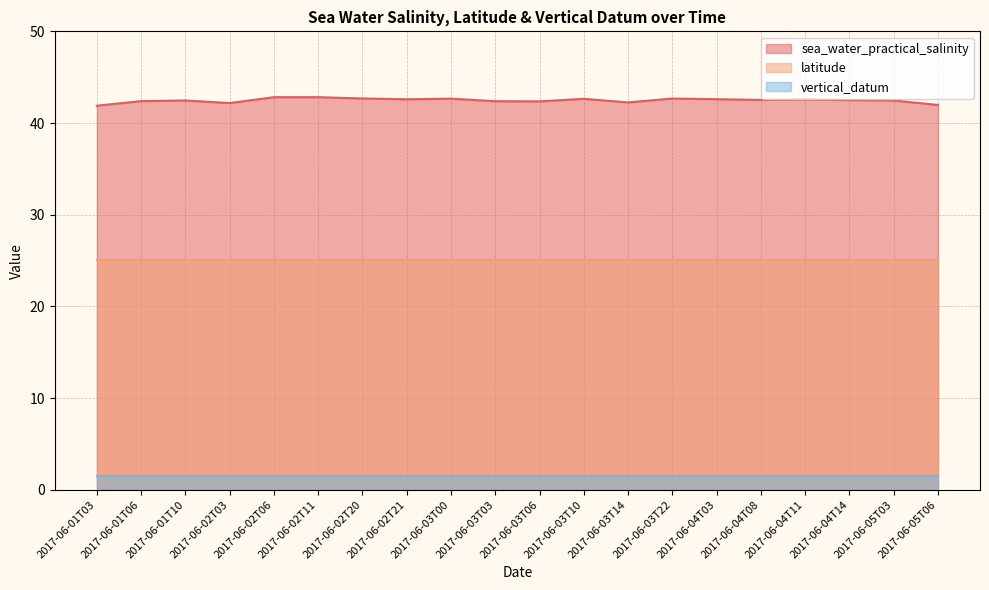

What is the average value of the sea_water_practical_salinity series?

42.5